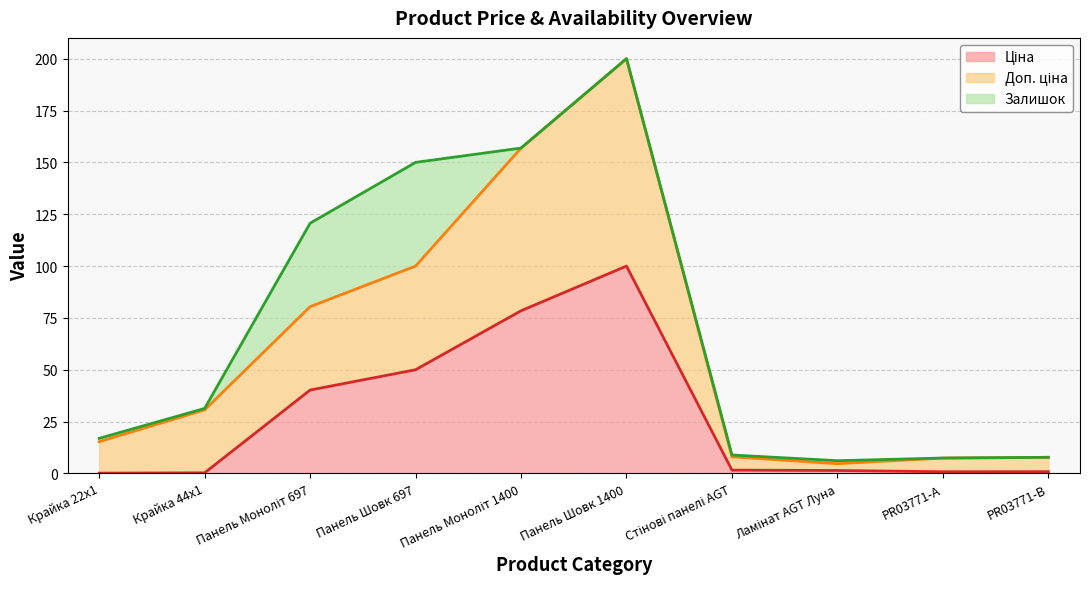

True or false: Ціна has a value of 1.4 at Ламінат AGT Луна.

True